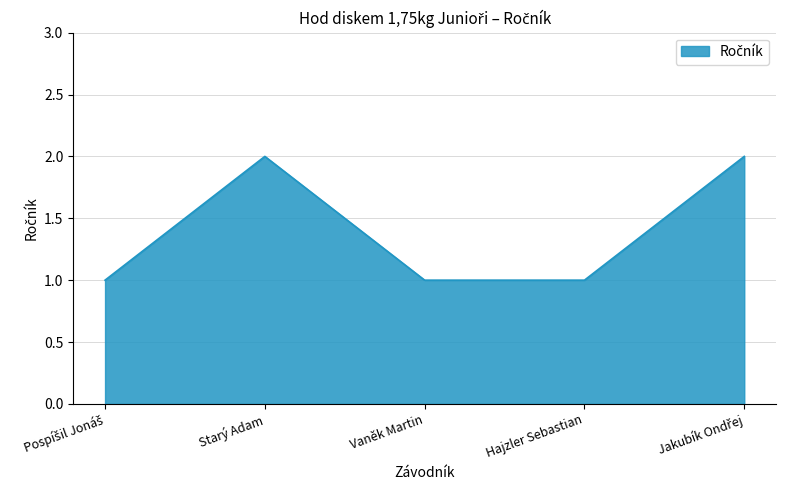

Where is the first local maximum?

Starý Adam